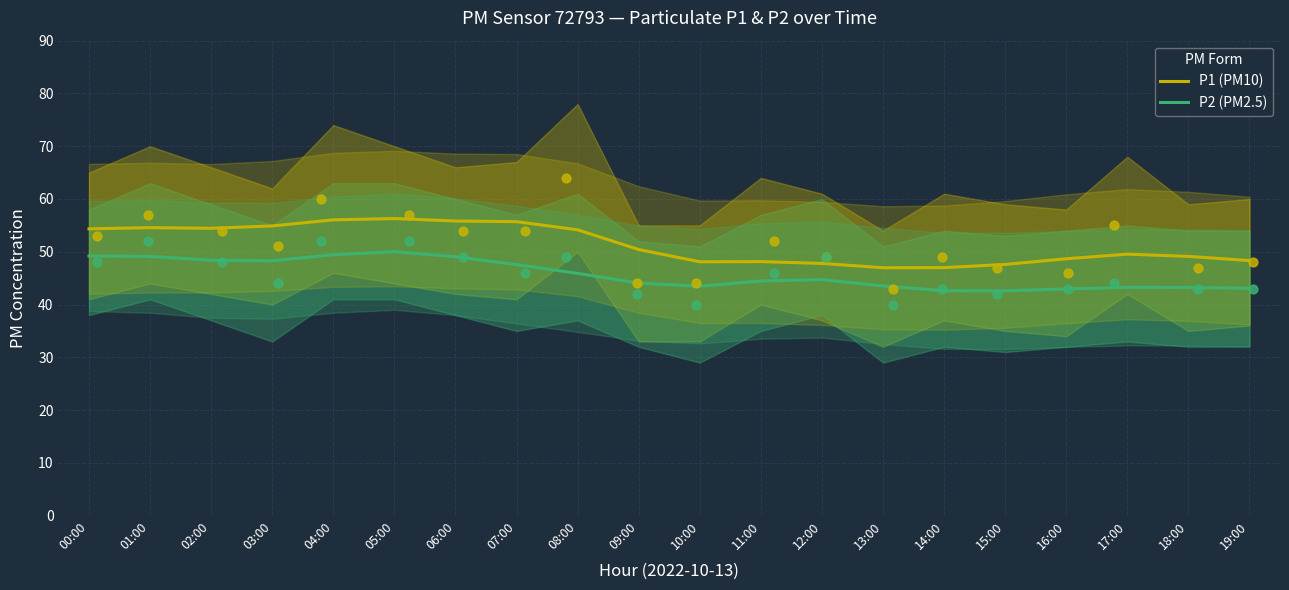

At how many categories does at least one series exceed 48?

16